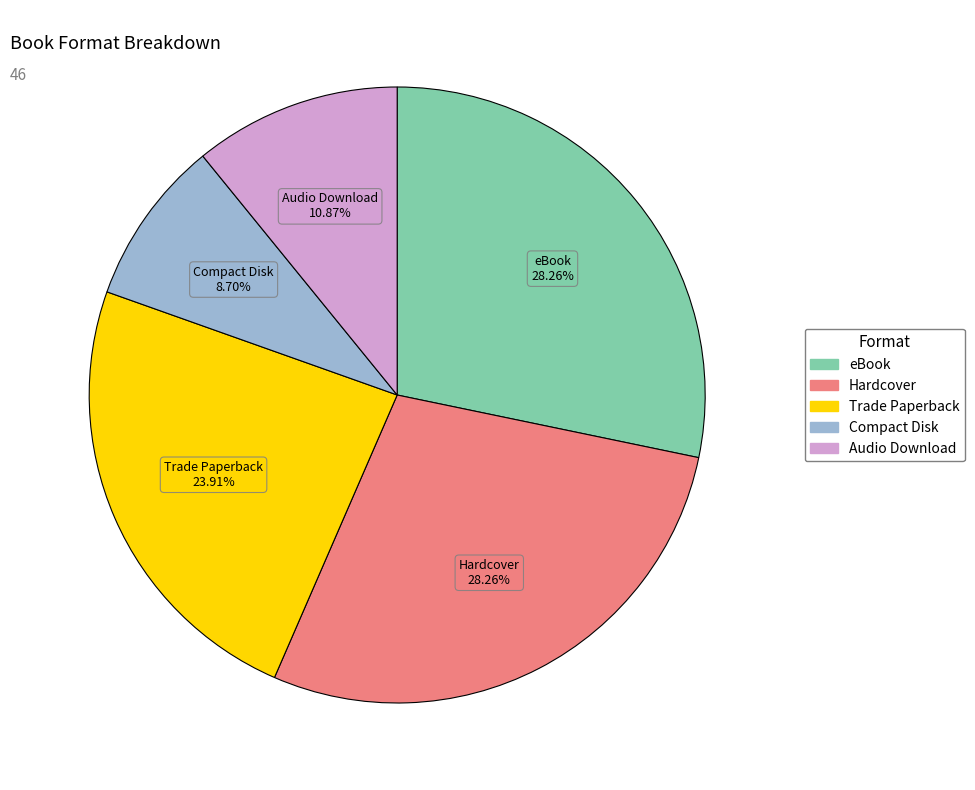

What percentage is the eBook slice, to the nearest percent?

28%